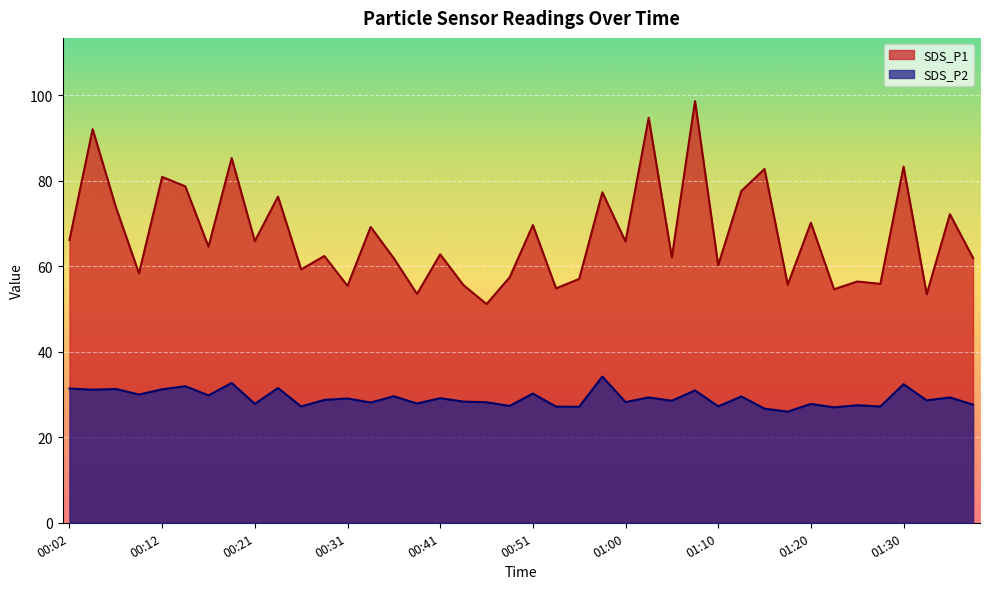

At 01:03, list the series in order from smallest to largest.

SDS_P2, SDS_P1